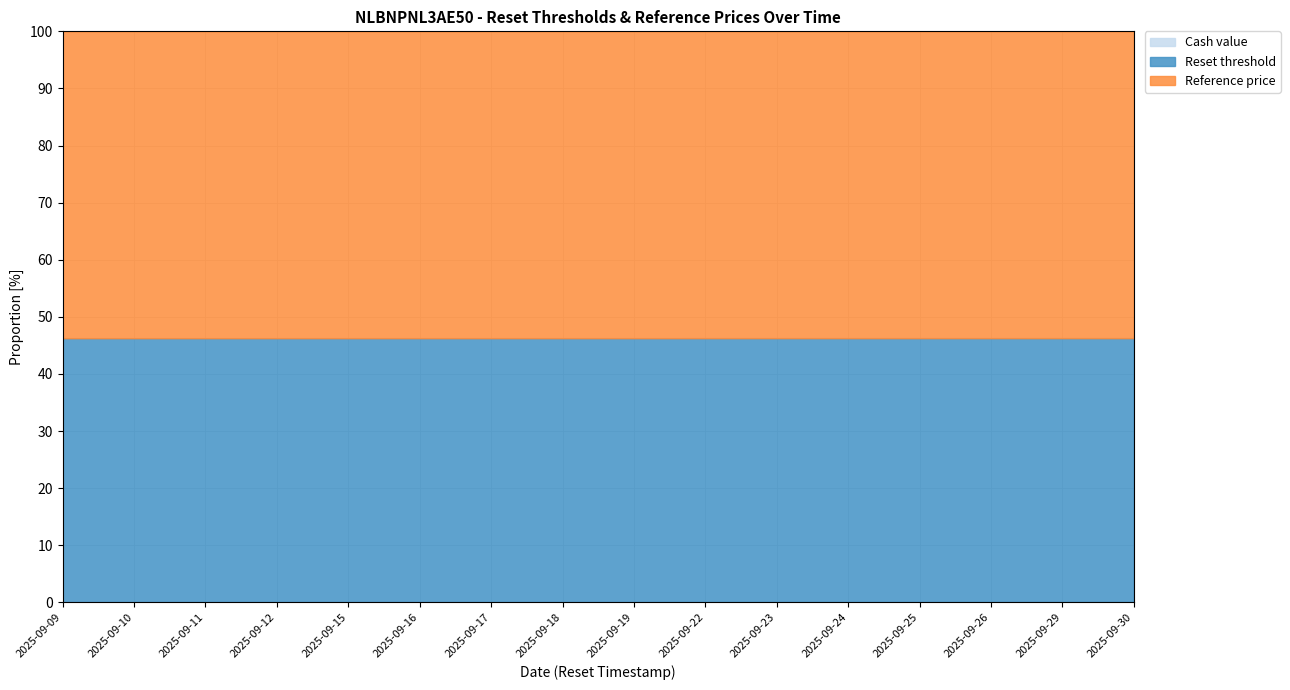

Which category has the highest value in the Cash value series?

2025-09-30